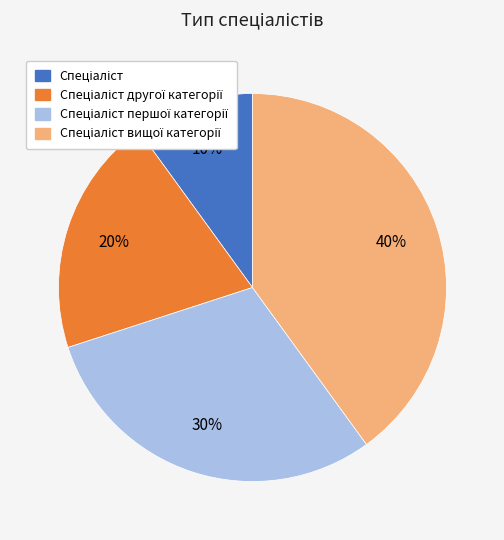

To the nearest percent, what is the average slice percentage?

25%